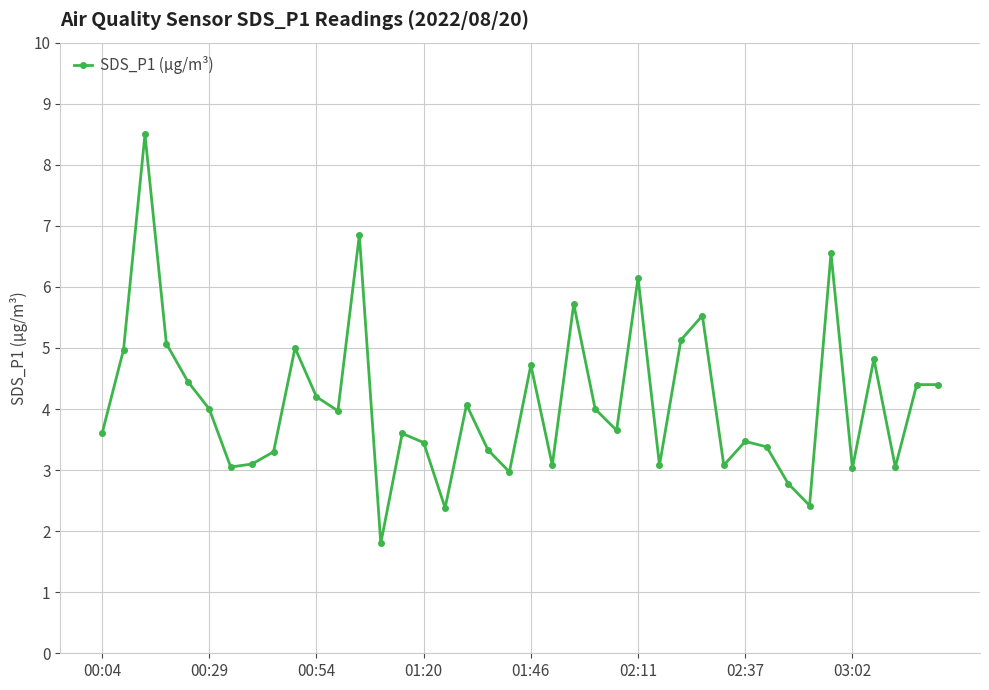

True or false: there are more than 2 points higher than both neighbors.

True